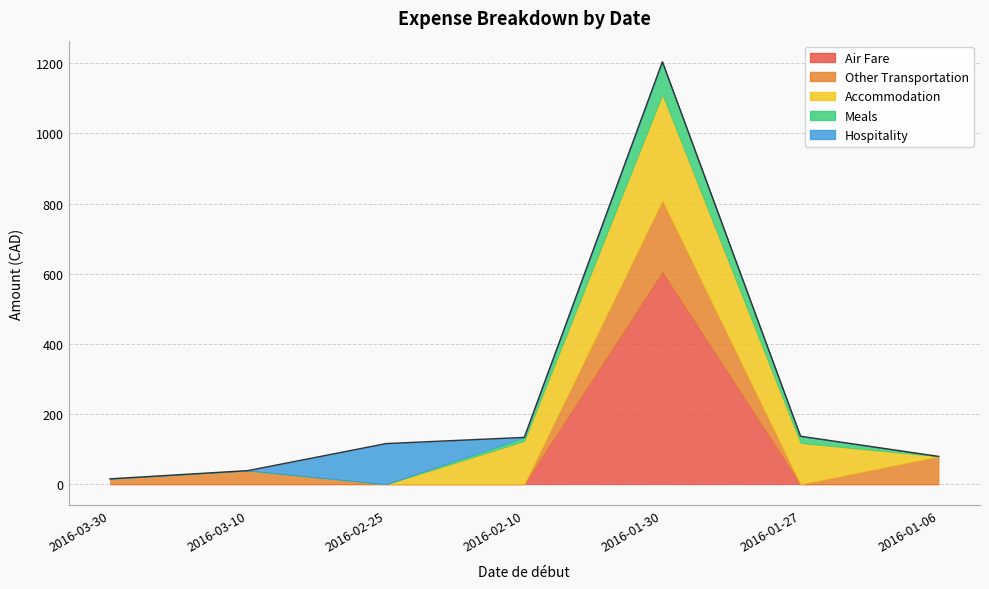

Rank the categories by Hospitality value from lowest to highest.

2016-03-30, 2016-03-10, 2016-02-10, 2016-01-30, 2016-01-27, 2016-01-06, 2016-02-25